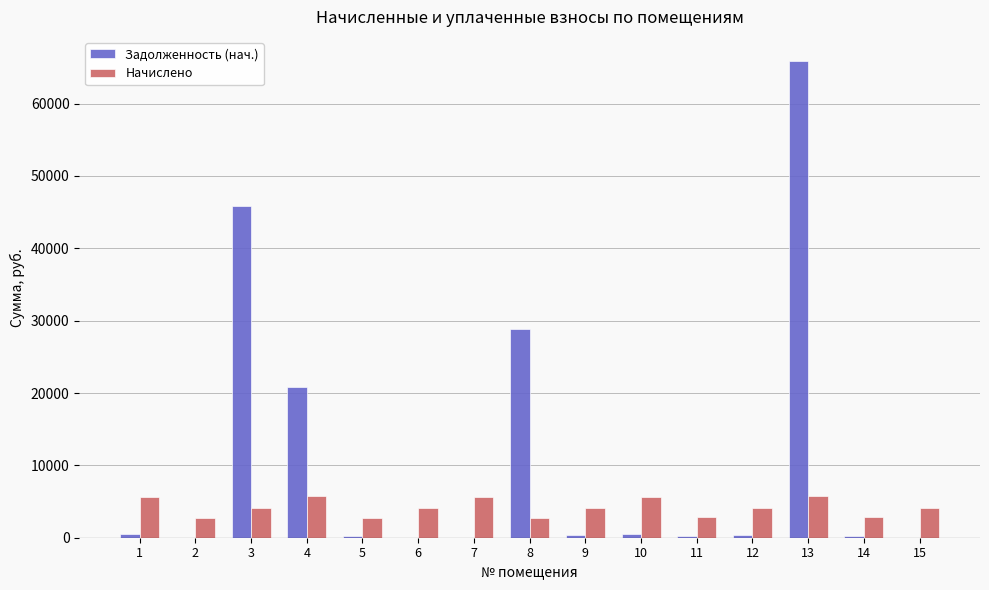

What is the maximum value for Задолженность (нач.)?

65928.4